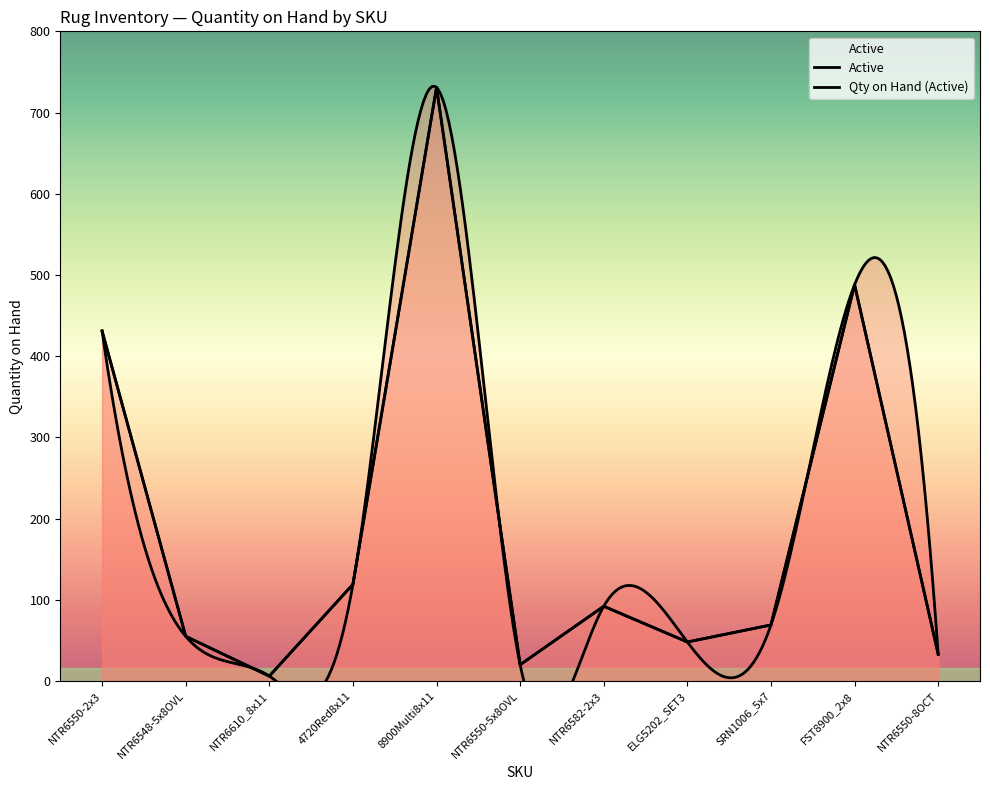

Reading left to right, what are all the values shown in this chart?

431	55	6	119	731	20	92	48	69	488	33